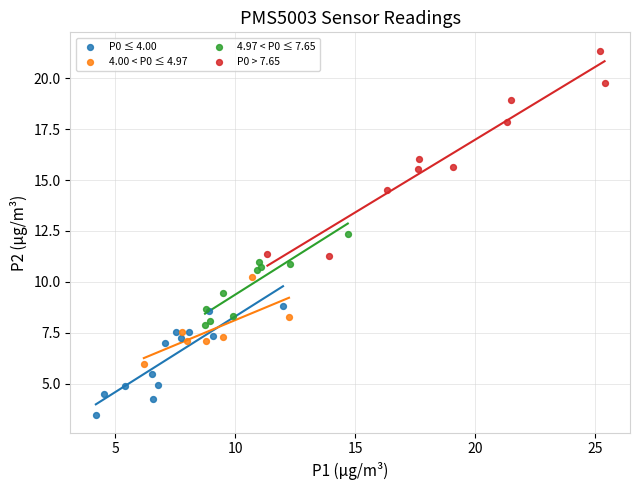

Which series has the widest spread of Y values?

P0 > 7.65